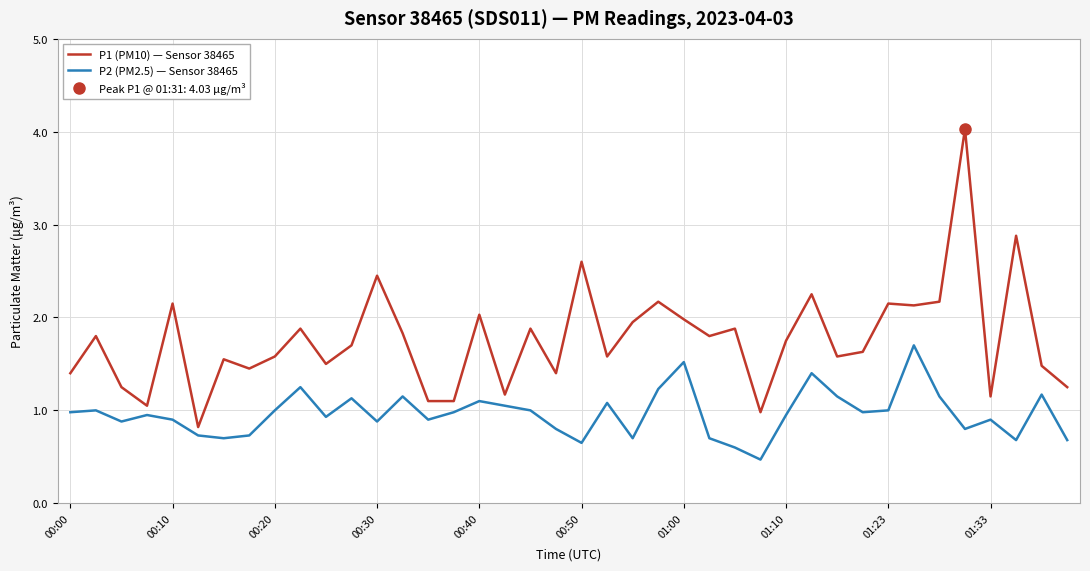

What is the sum of all P1 (PM10) — Sensor 38465 values?

70.5